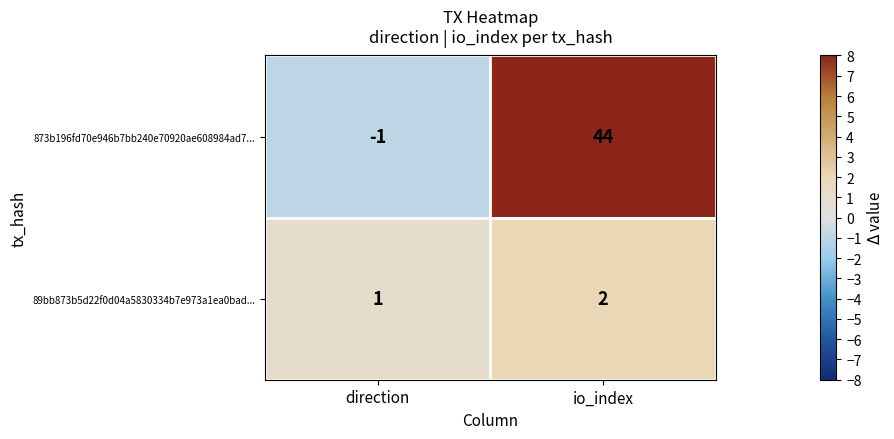

Which series has the largest range (max minus min)?

873b196fd70e946b7bb240e70920ae608984ad7...